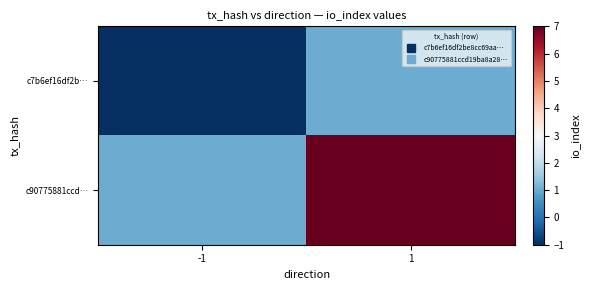

Count the number of data series in this chart.

2